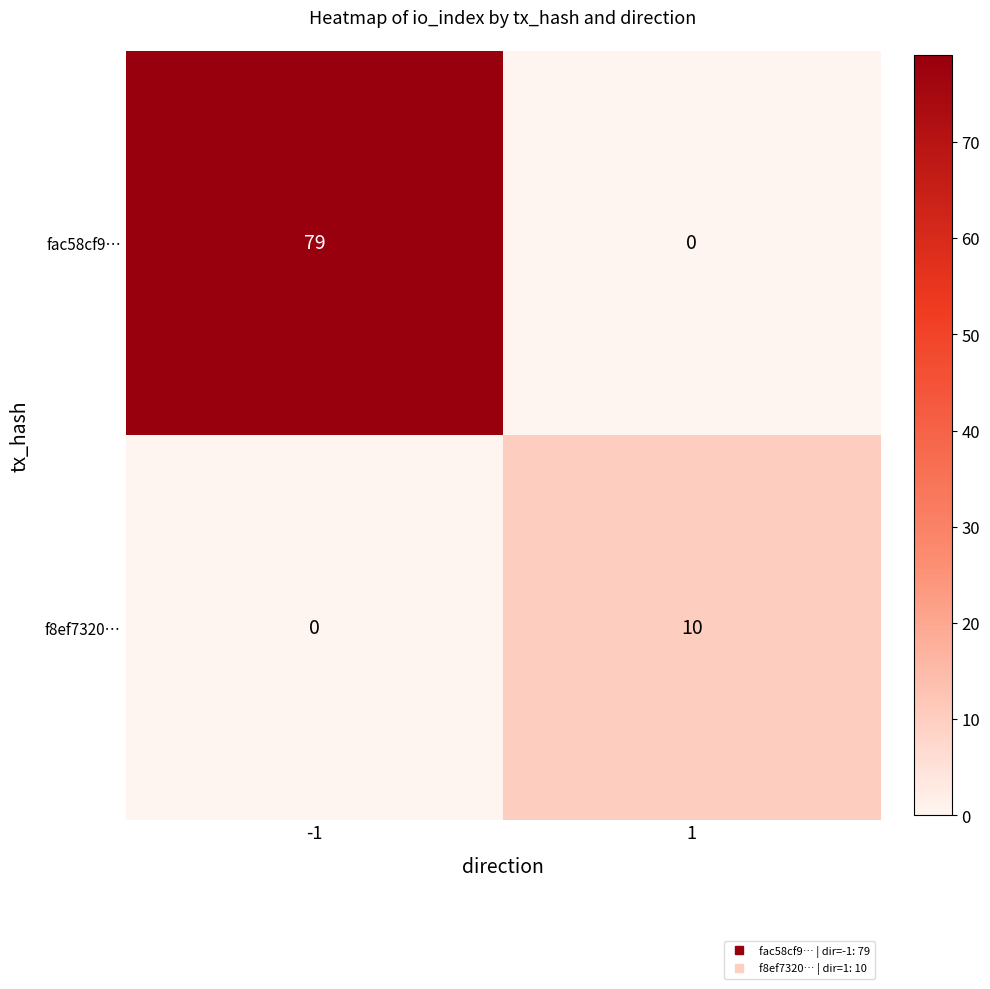

The value of f8ef7320… at 1 is 10. True or false?

True